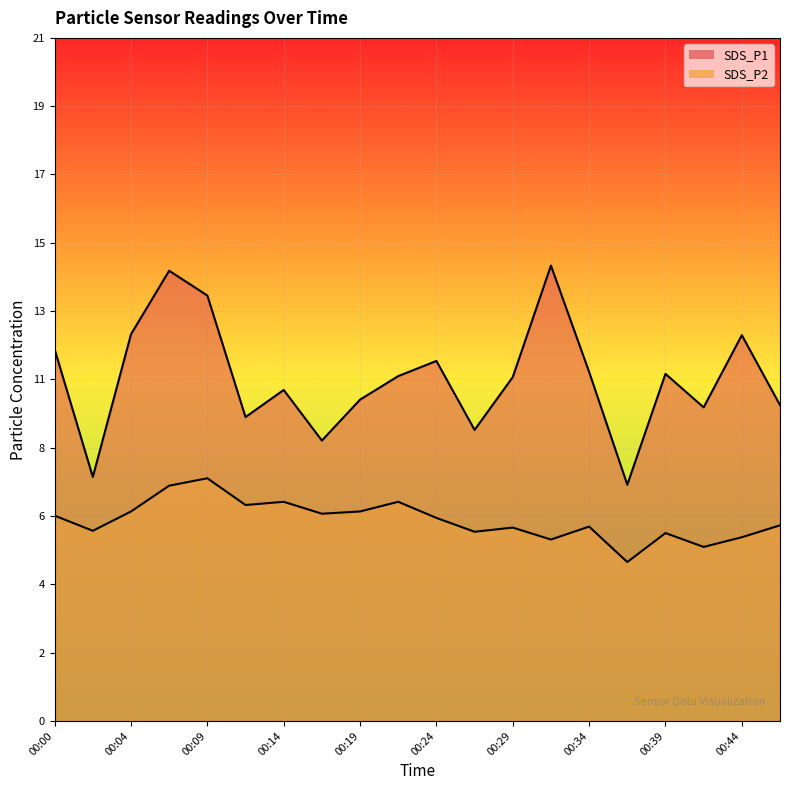

Is it true that SDS_P2 equals 1.4 at 00:29?

False